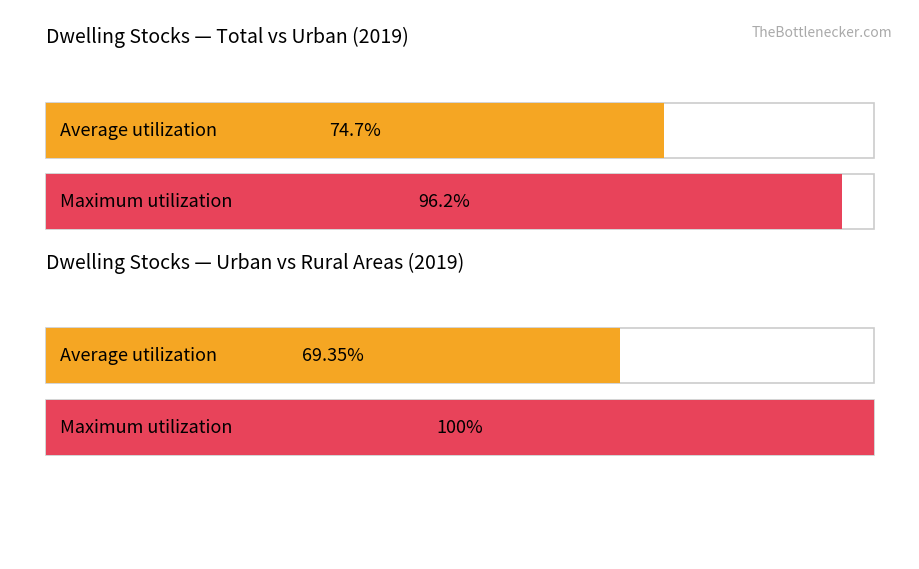

Between ogółem total and wieś rural areas, which series saw the biggest shift?

Average utilization